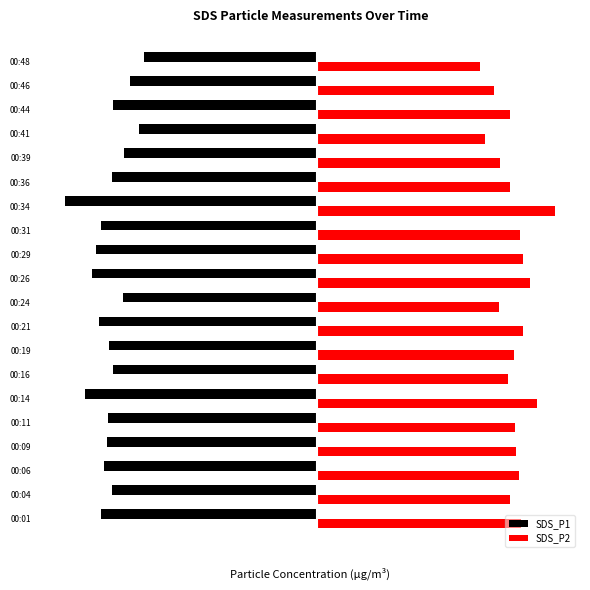

What are all the series names shown in the legend?

SDS_P1, SDS_P2